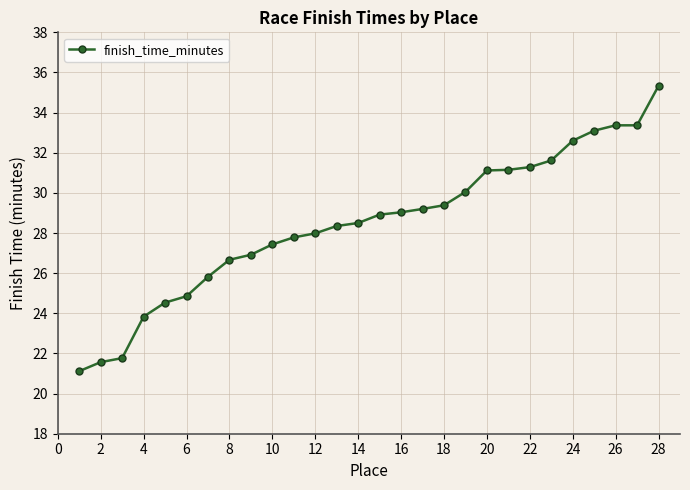

What is the smallest value displayed?

21.1